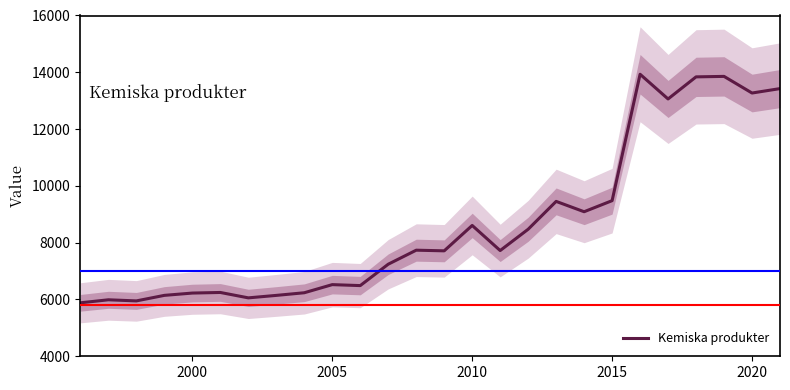

What is the difference between the second highest and second lowest values?

7906